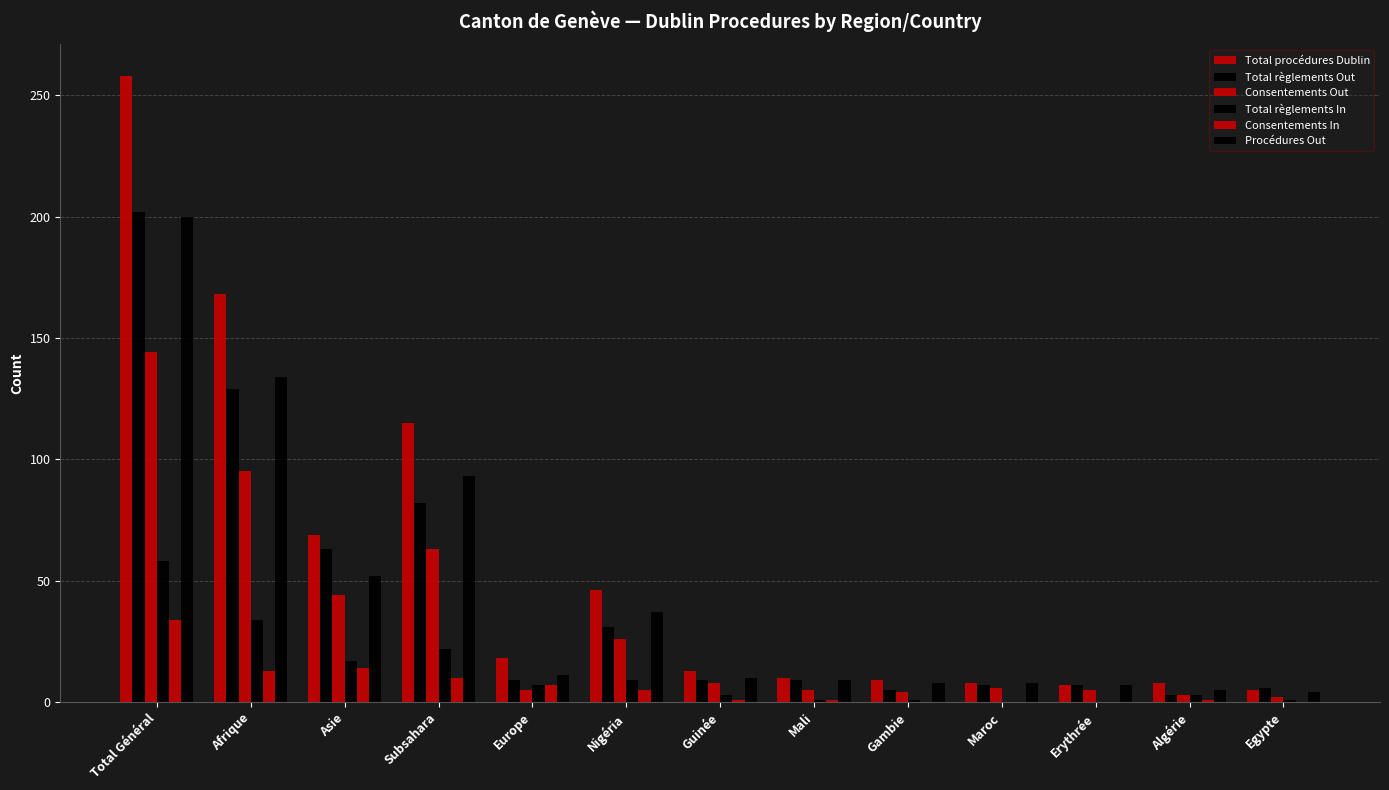

Reading right to left, list all the values displayed in this chart.

Total procédures Dublin: Egypte=5	Algérie=8	Erythrée=7	Maroc=8	Gambie=9	Mali=10	Guinée=13	Nigéria=46	Europe=18	Subsahara=115	Asie=69	Afrique=168	Total Général=258
Total règlements Out: Egypte=6	Algérie=3	Erythrée=7	Maroc=7	Gambie=5	Mali=9	Guinée=9	Nigéria=31	Europe=9	Subsahara=82	Asie=63	Afrique=129	Total Général=202
Consentements Out: Egypte=2	Algérie=3	Erythrée=5	Maroc=6	Gambie=4	Mali=5	Guinée=8	Nigéria=26	Europe=5	Subsahara=63	Asie=44	Afrique=95	Total Général=144
Total règlements In: Egypte=1	Algérie=3	Erythrée=0	Maroc=0	Gambie=1	Mali=1	Guinée=3	Nigéria=9	Europe=7	Subsahara=22	Asie=17	Afrique=34	Total Général=58
Consentements In: Egypte=0	Algérie=1	Erythrée=0	Maroc=0	Gambie=0	Mali=1	Guinée=1	Nigéria=5	Europe=7	Subsahara=10	Asie=14	Afrique=13	Total Général=34
Procédures Out: Egypte=4	Algérie=5	Erythrée=7	Maroc=8	Gambie=8	Mali=9	Guinée=10	Nigéria=37	Europe=11	Subsahara=93	Asie=52	Afrique=134	Total Général=200